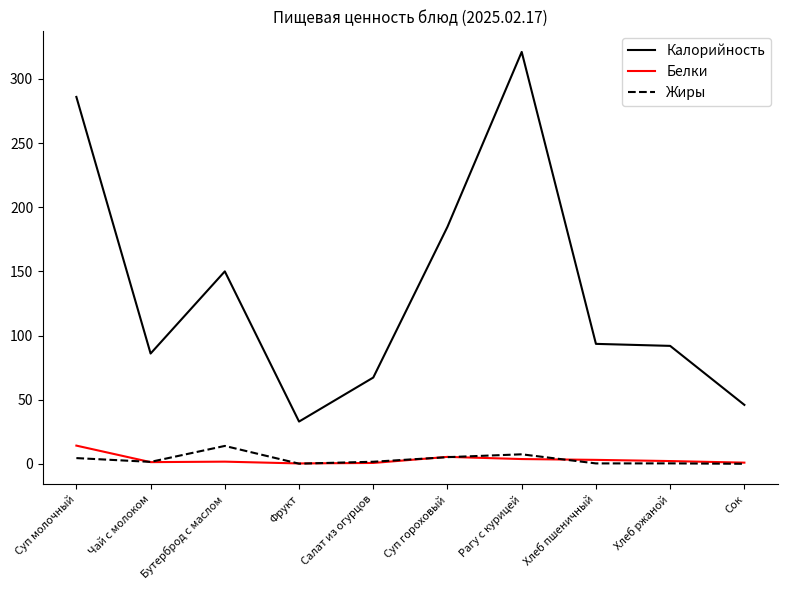

In Калорийность, how many points are higher than both neighbors (excluding endpoints)?

2